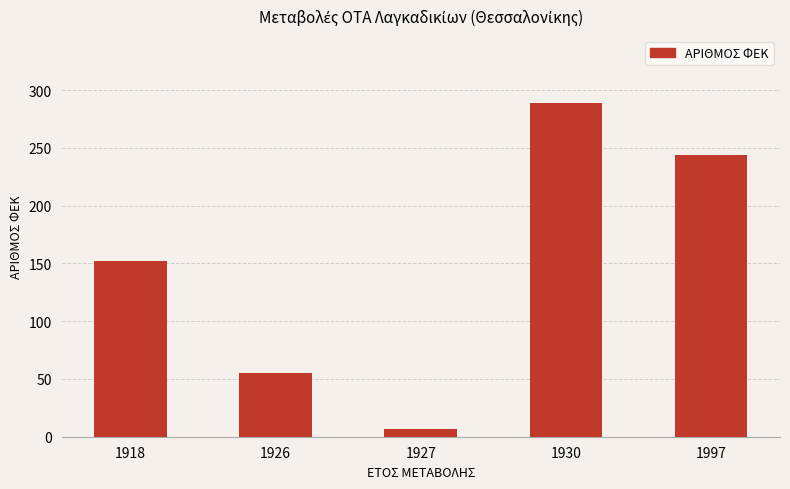

How many values are between 55 and 244?

3